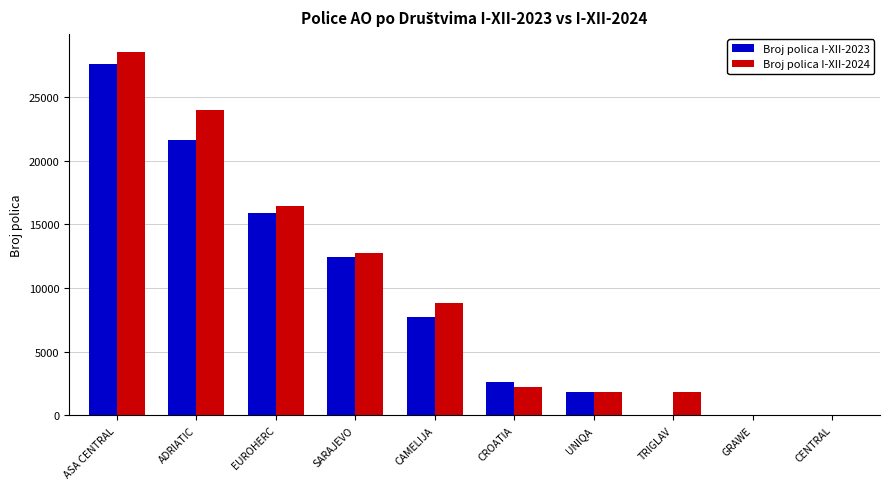

At which category is the sum across all series the highest?

ASA CENTRAL